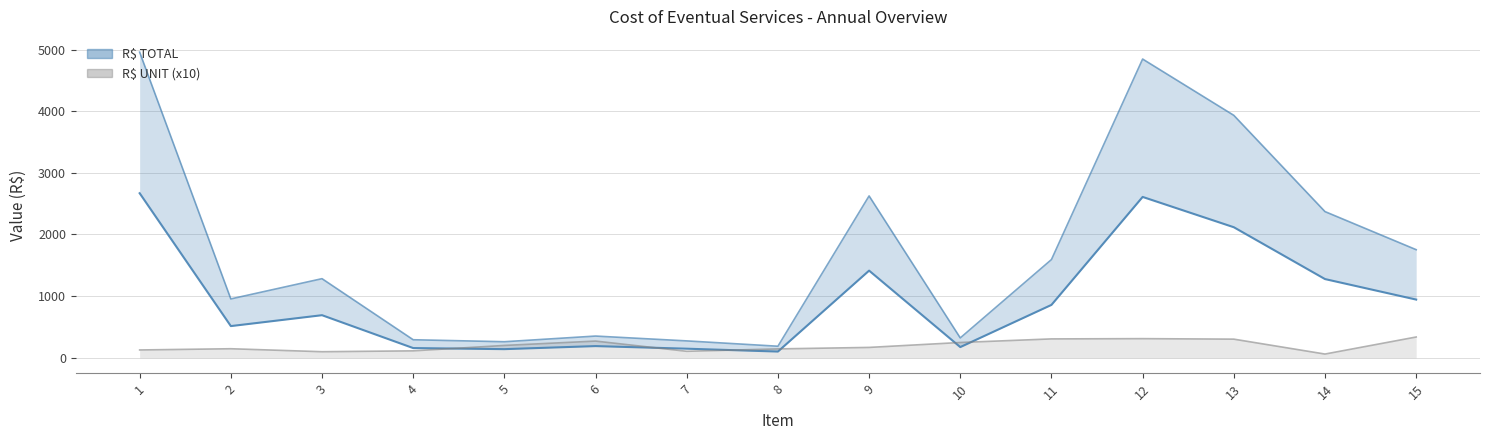

At which label does R$ TOTAL (upper) first exceed 1283?

1